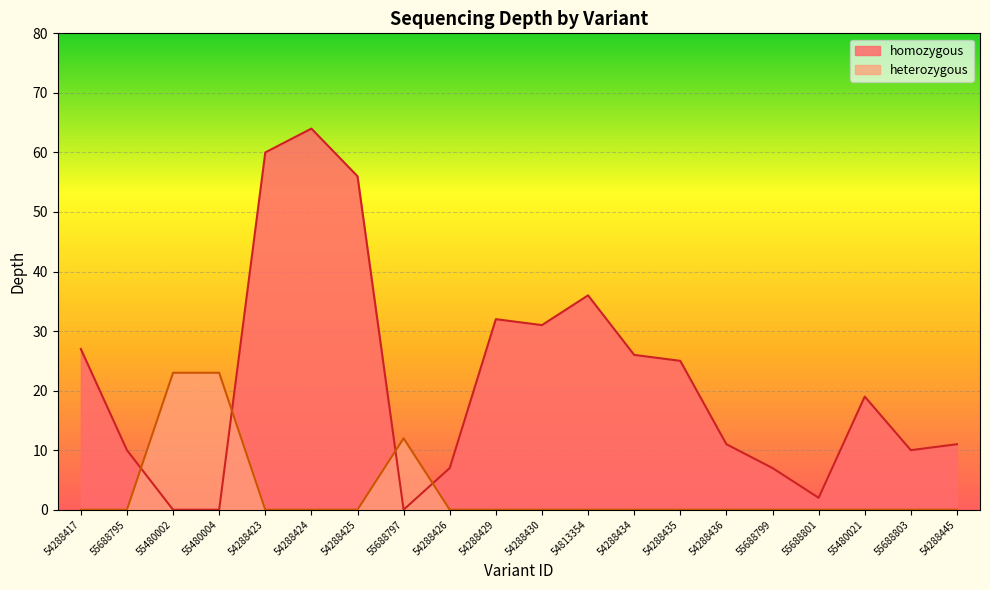

What is the label of the 13th point from the right?

55688797